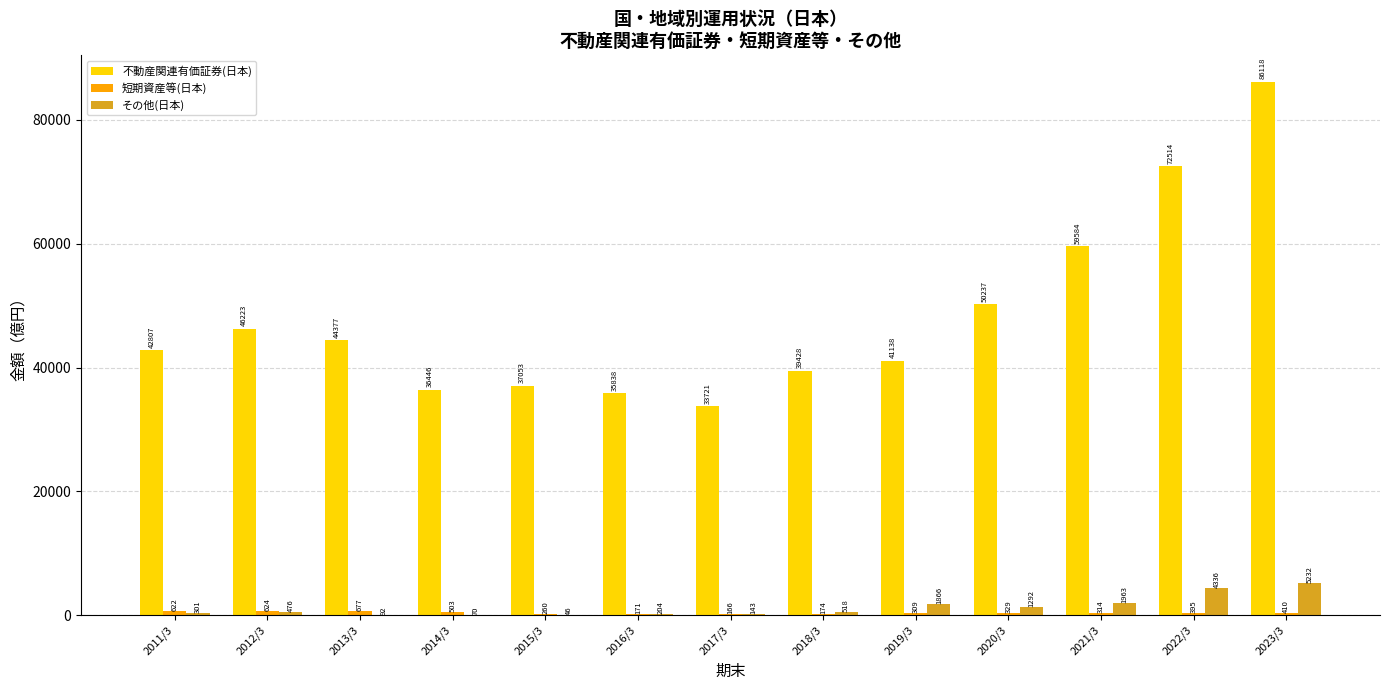

The 不動産関連有価証券(日本) series shows 51714.5 at 2017/3. True or false?

False